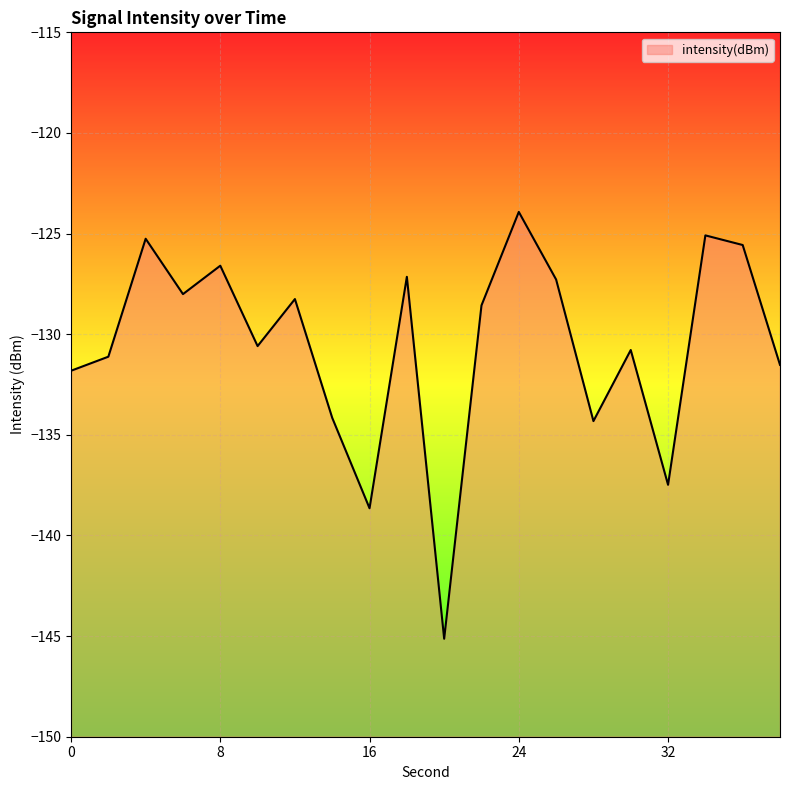

Where is the data nearest to the value -134?

14